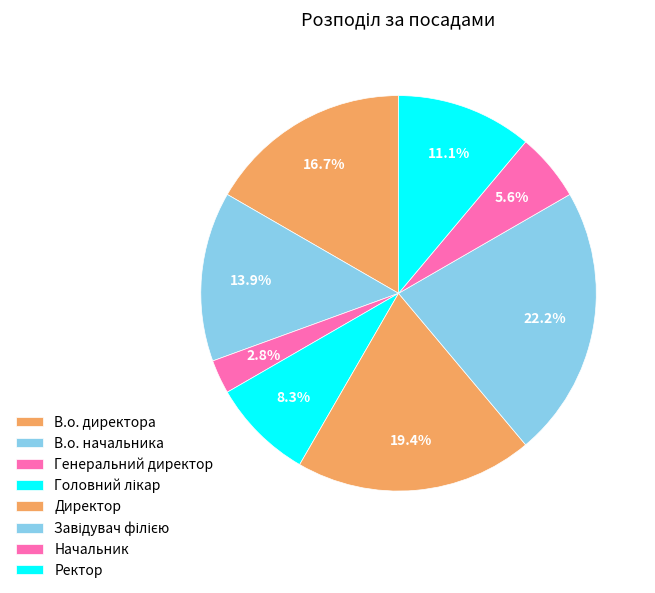

Count the number of slices in the pie.

8